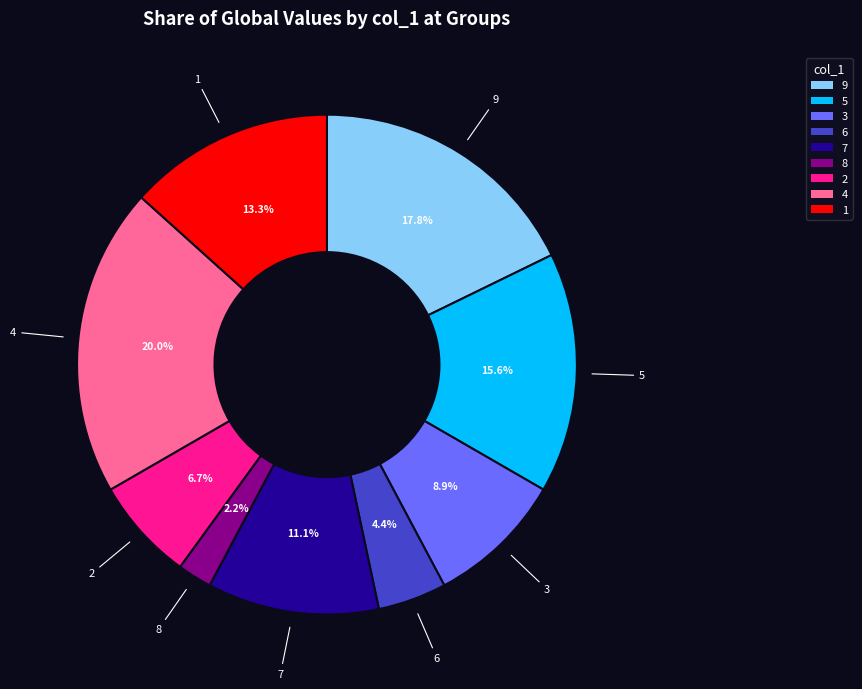

Which has a higher value, 4 or 8?

4